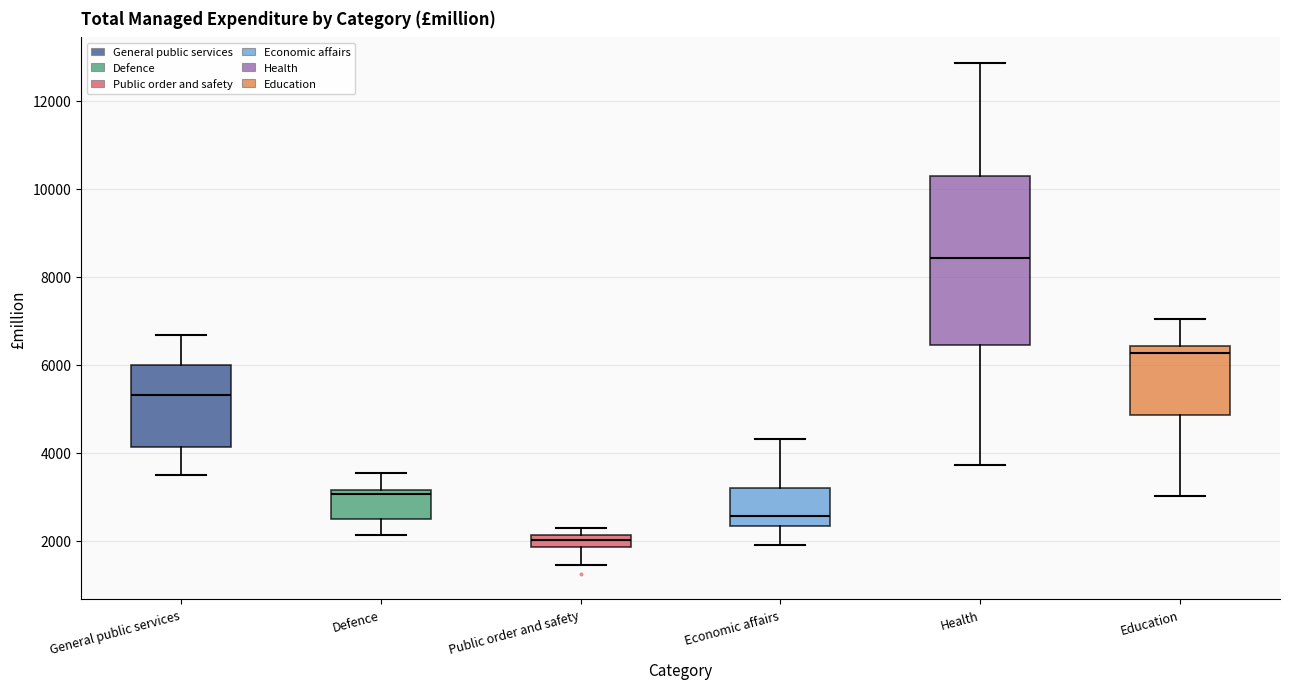

Which box is the tallest, from its lower edge to its upper edge?

Health